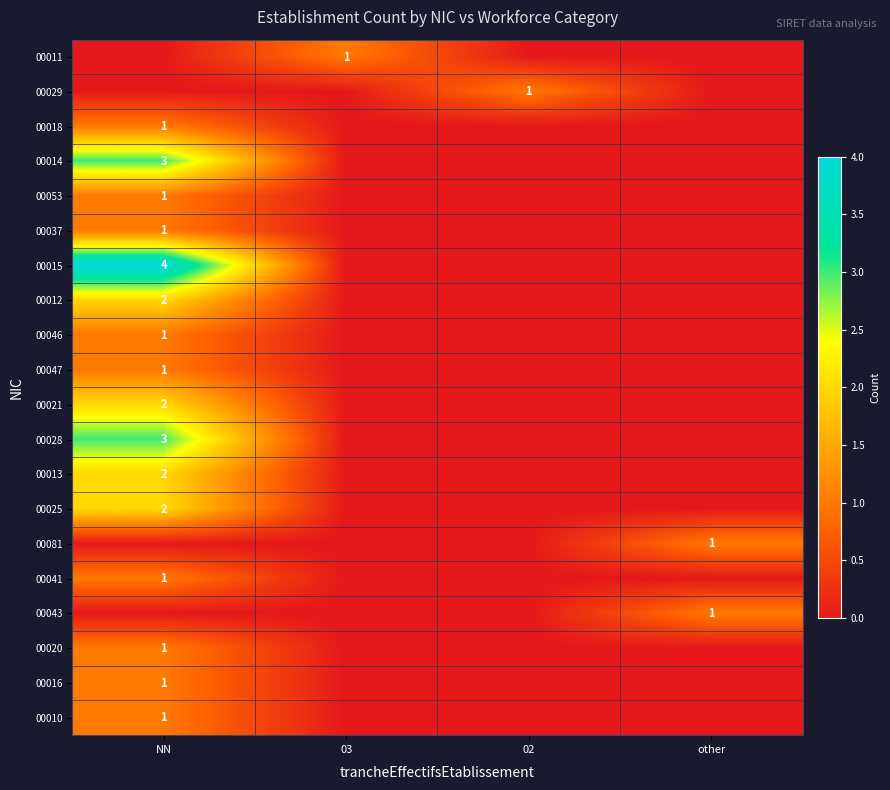

At how many categories does at least one series exceed 1?

1